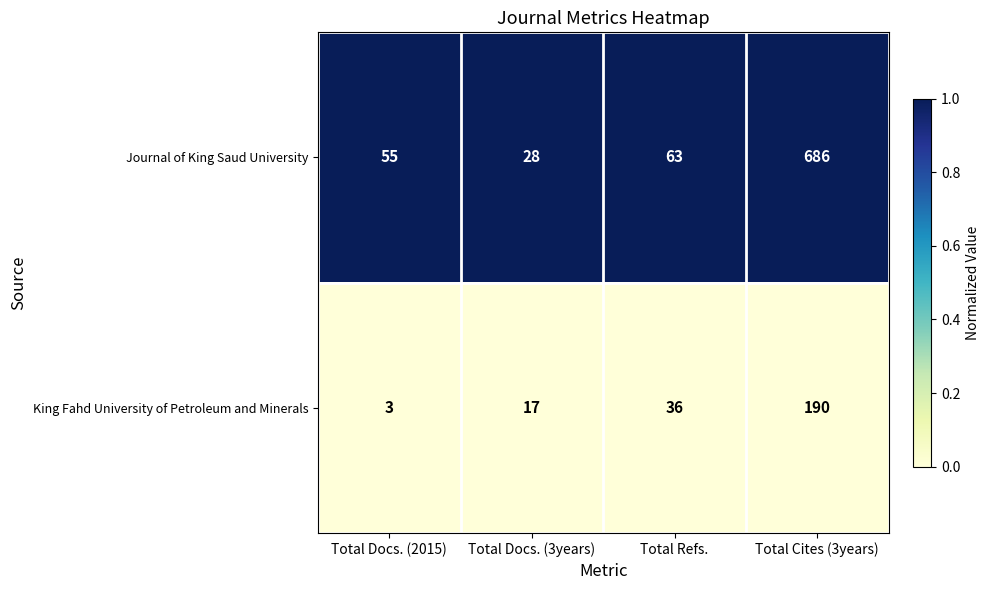

Reading right to left, what are all the values shown in this chart?

Journal of King Saud University: Total Cites (3years)=686	Total Refs.=63	Total Docs. (3years)=28	Total Docs. (2015)=55
King Fahd University of Petroleum and Minerals: Total Cites (3years)=190	Total Refs.=36	Total Docs. (3years)=17	Total Docs. (2015)=3